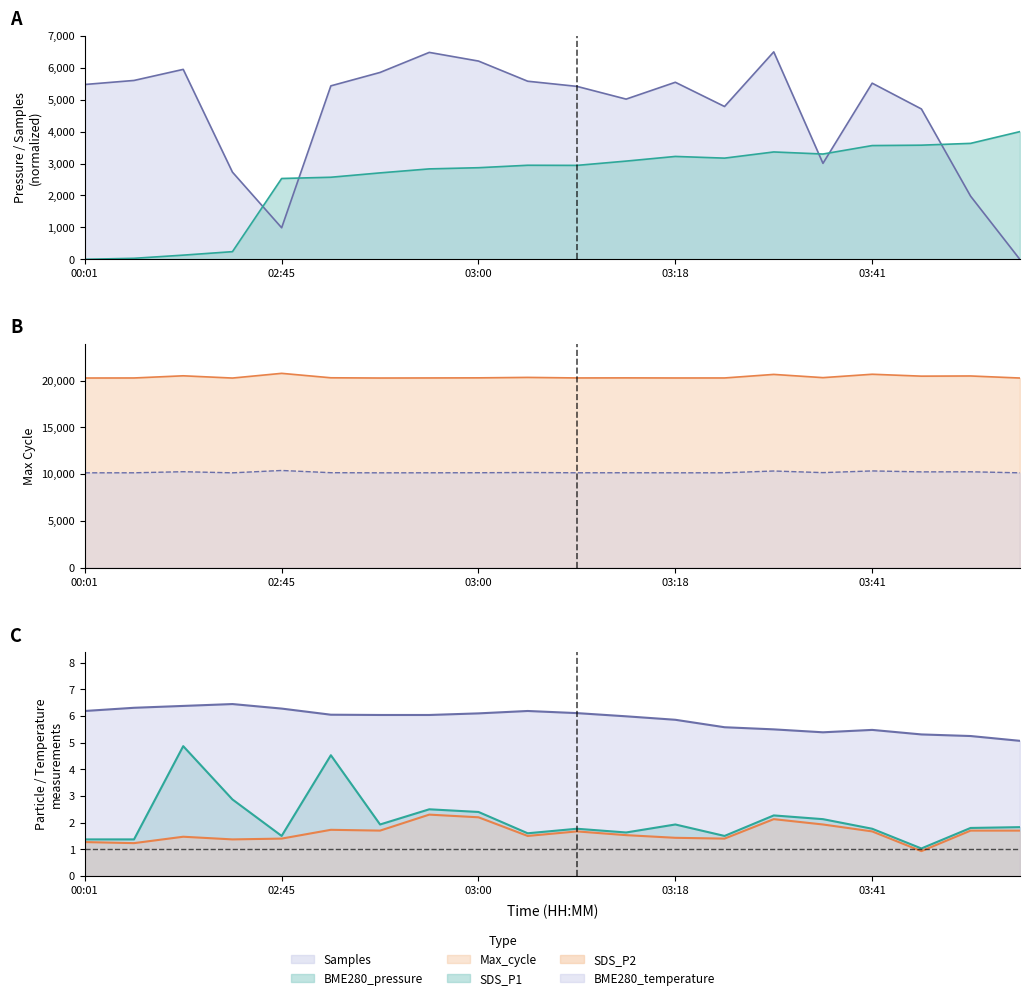

What is the average value of the Samples series?

4640.4